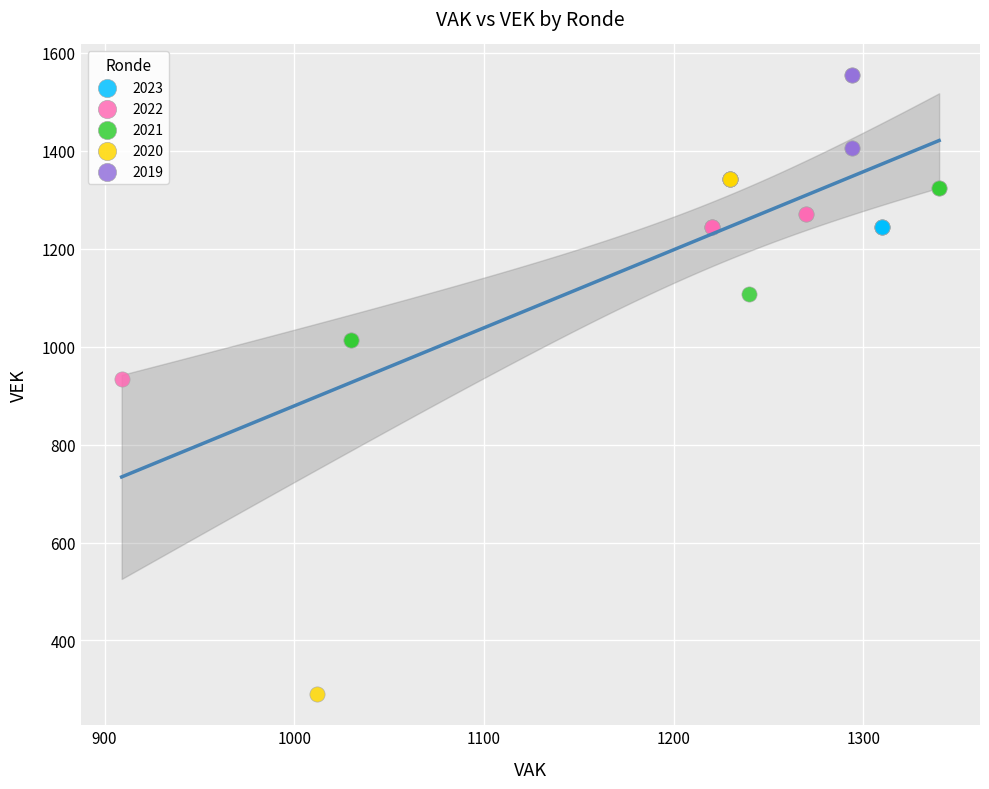

Which series contains the highest Y value?

2019